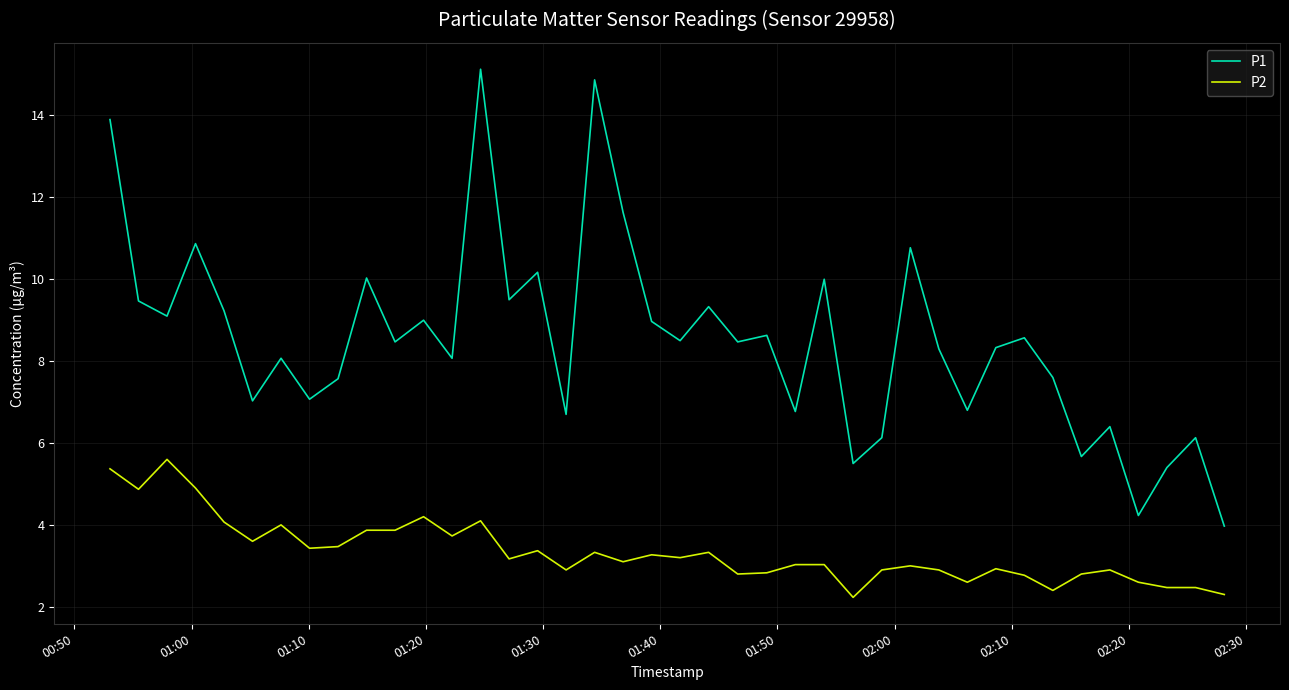

Does the chart have visible grid lines?

Yes